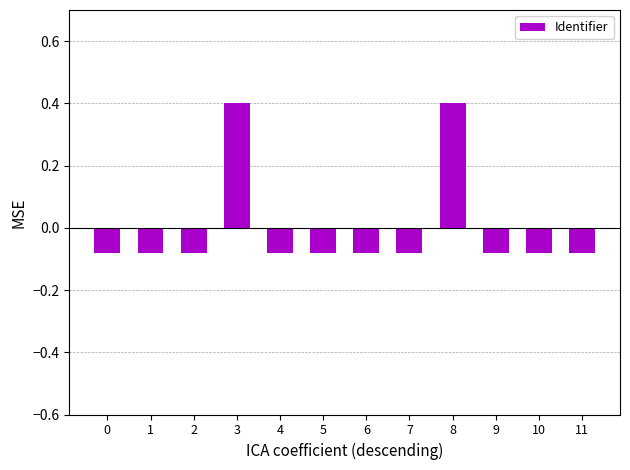

At which label does the data first exceed 0?

3